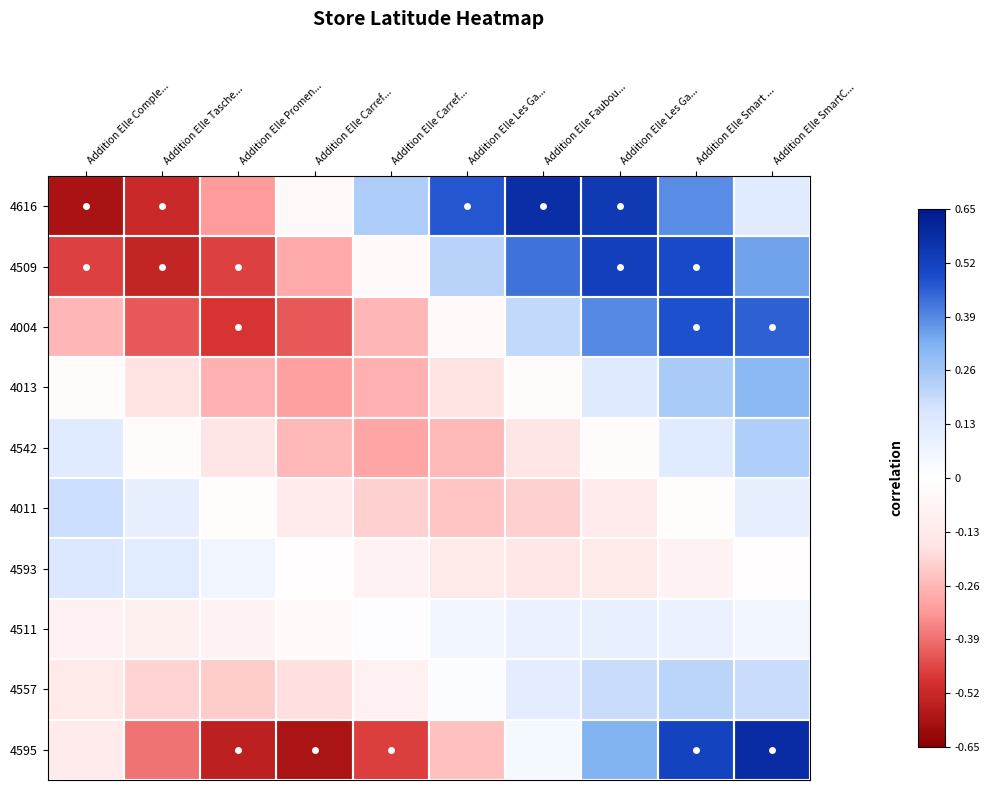

Which category has the highest value across all series?

Addition Elle SmartC...